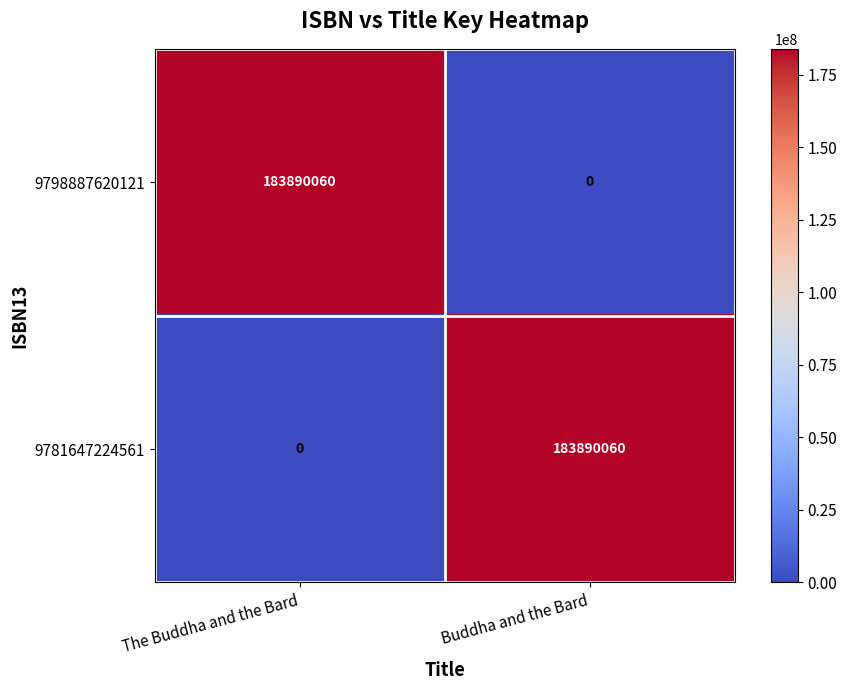

What is the sum of the 9781647224561 values at The Buddha and the Bard and Buddha and the Bard?

183890060